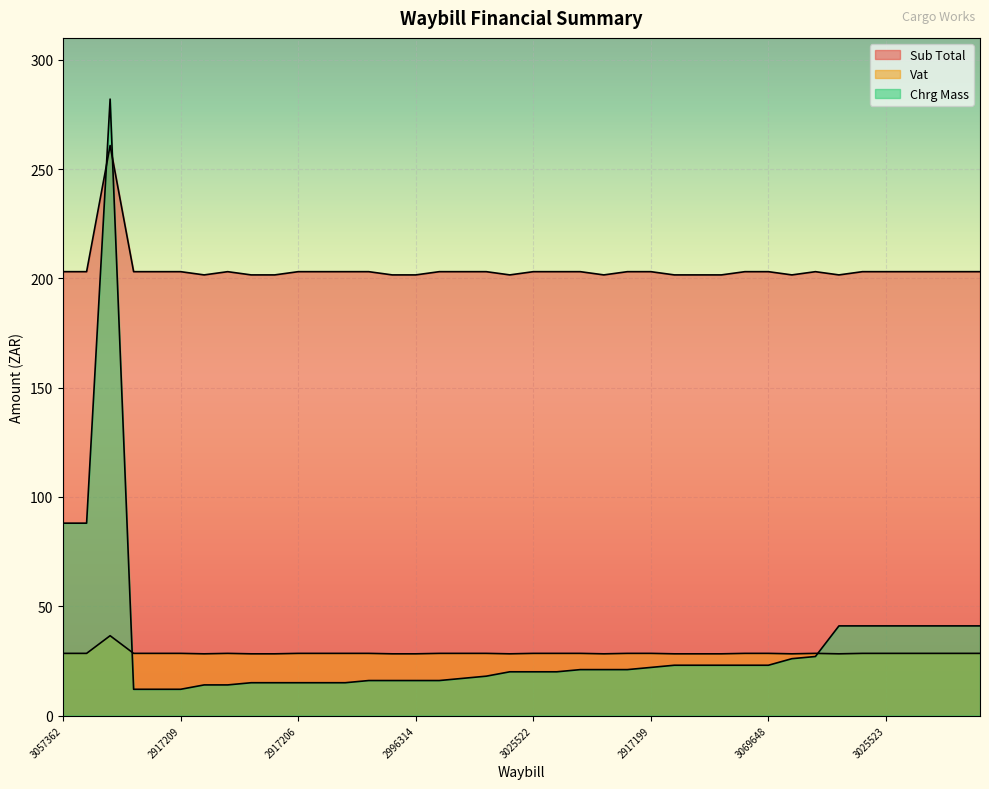

How many data points in Chrg Mass are less than 21?

19